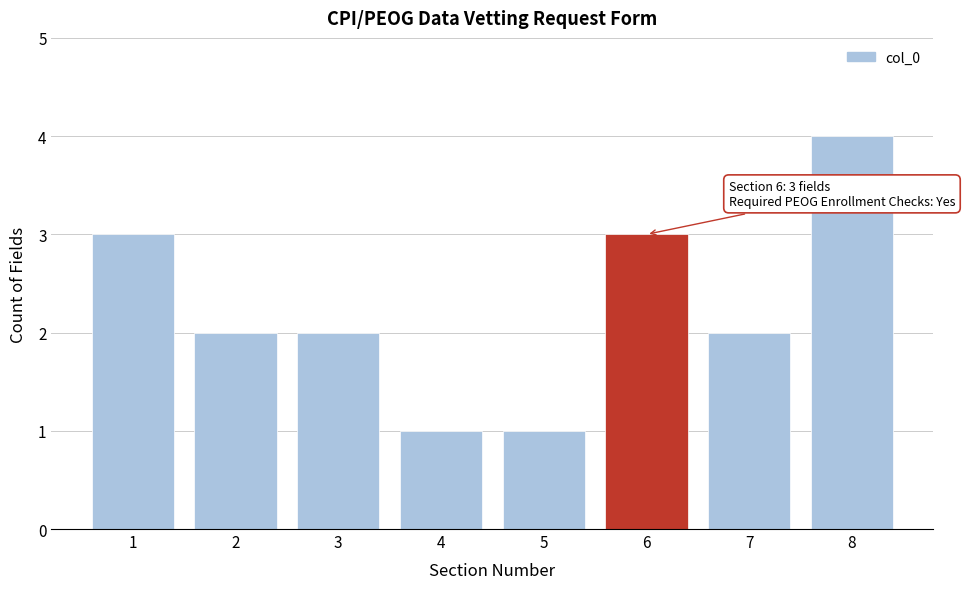

Reading left to right, list all the values displayed in this chart.

3	2	2	1	1	3	2	4